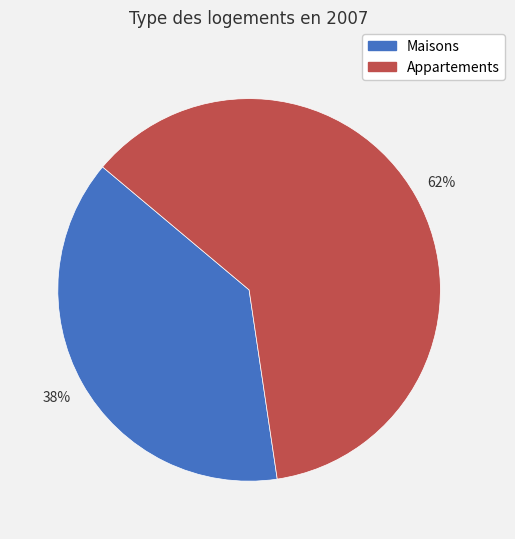

Is there a majority slice in this chart?

Yes